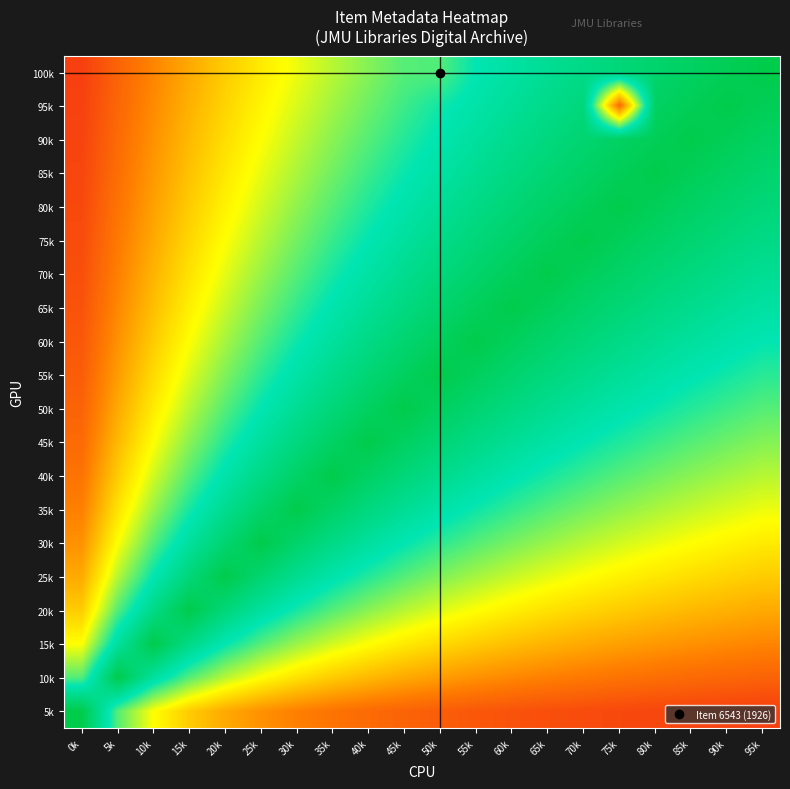

Which category has the highest value across all series?

95k